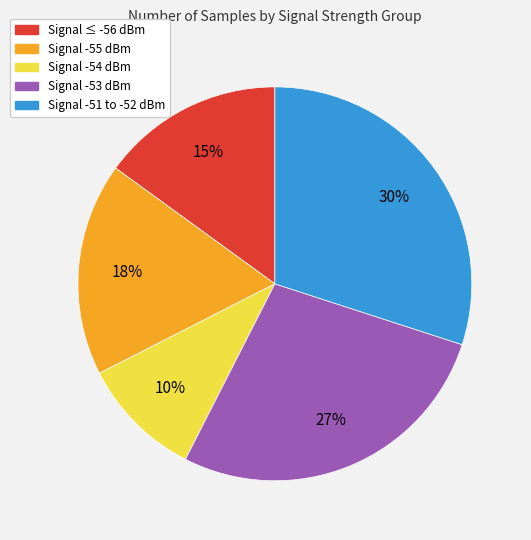

How many slices are in this pie chart?

5